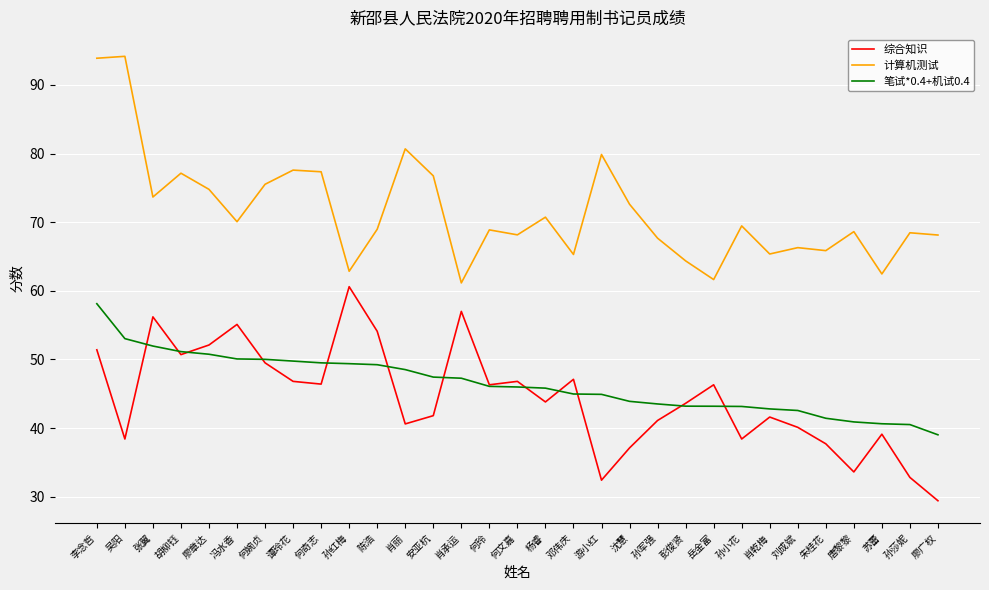

What is the difference between the 综合知识 values at 唐黎黎 and 吴阳?

4.8